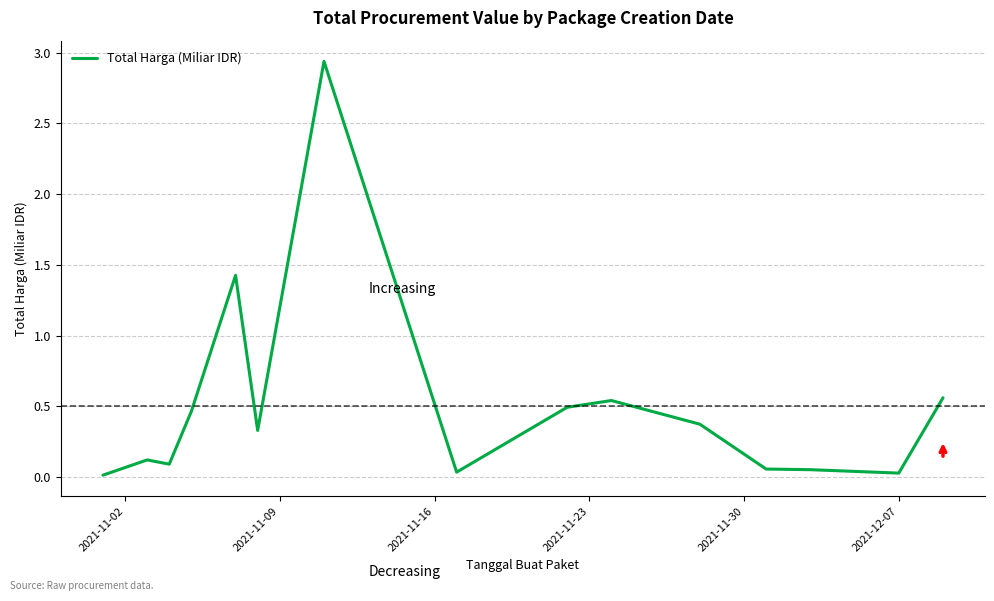

Is this an area chart (filled region under the line)?

No